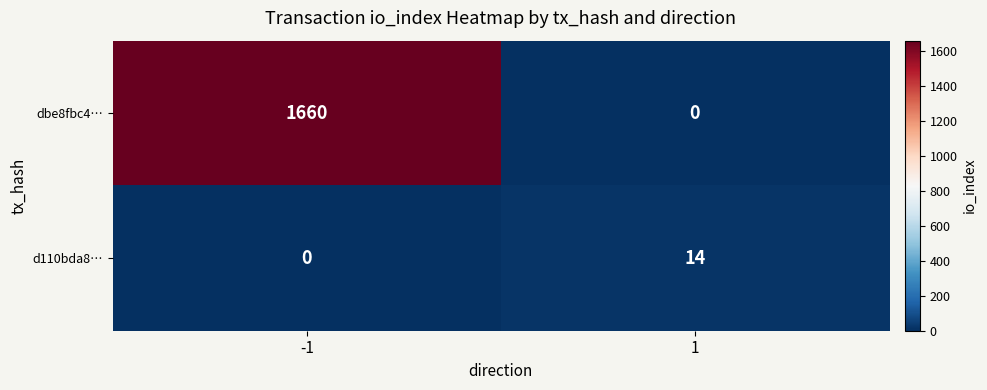

What is the difference between the highest and lowest values at 1?

14